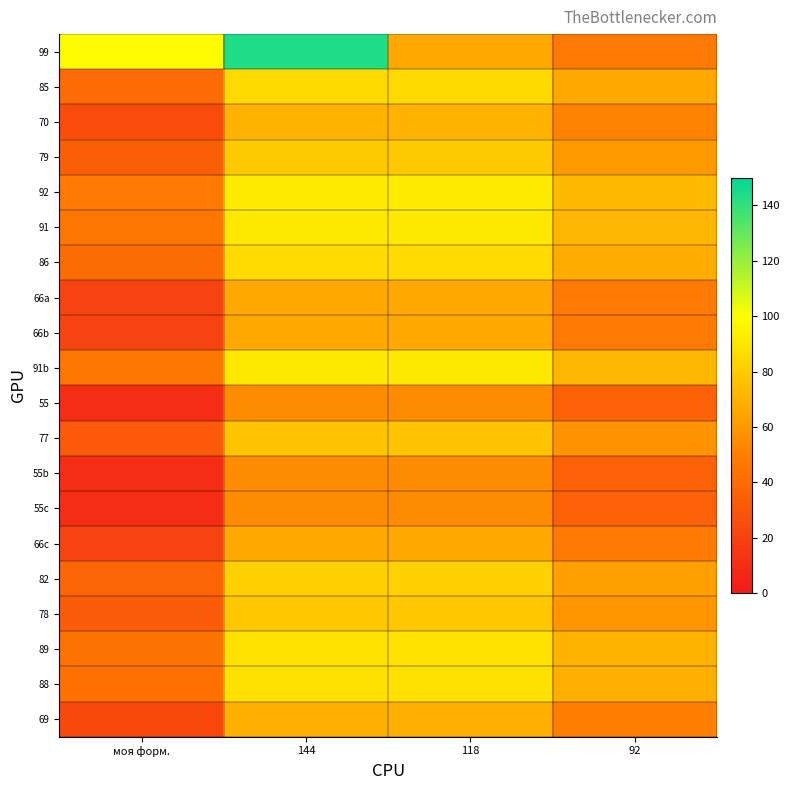

At which category is the sum across all series the highest?

144